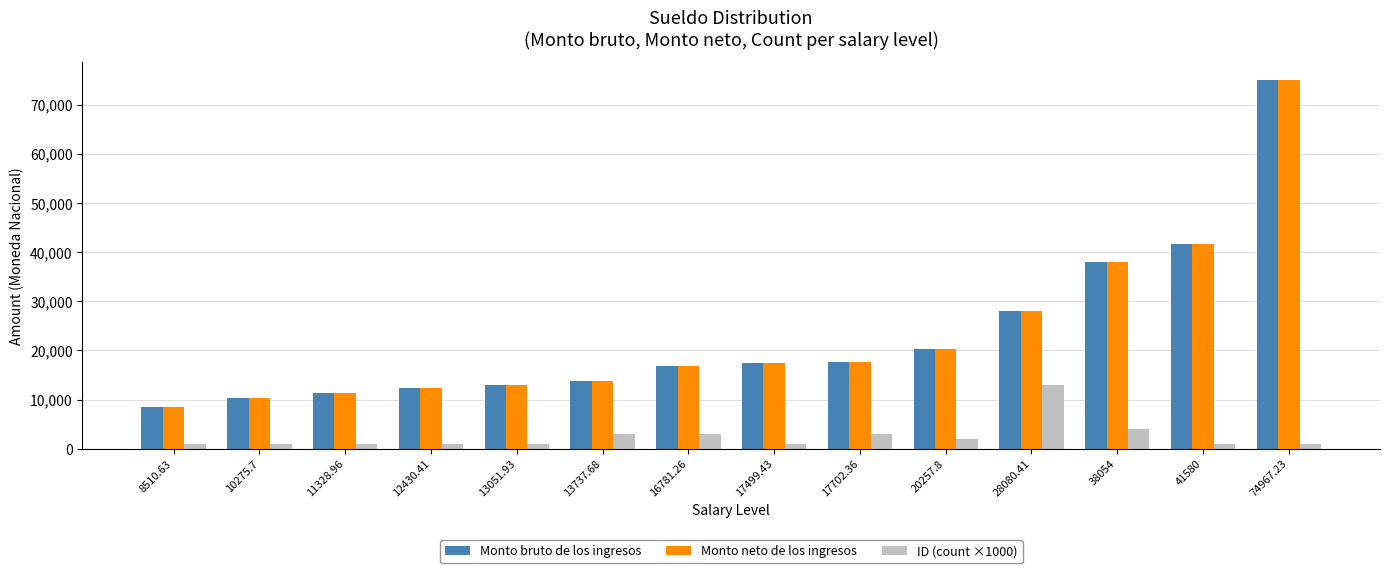

How many series are shown in this chart?

3